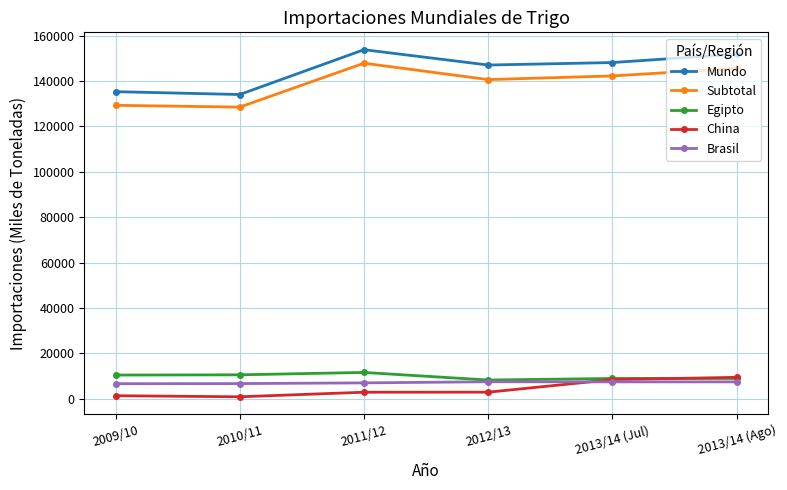

What is the approximate value of Mundo at 2011/12, to the nearest 50?

153850